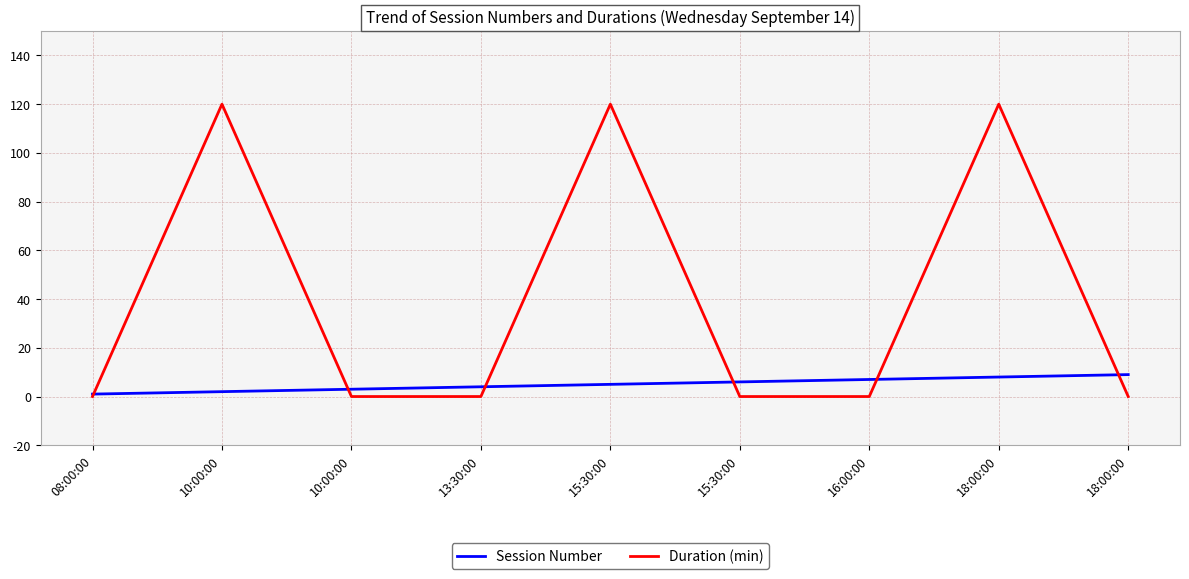

Reading left to right, list all the values displayed in this chart.

Session Number: 1	2	3	4	5	6	7	8	9
Duration (min): 0	120	0	0	120	0	0	120	0